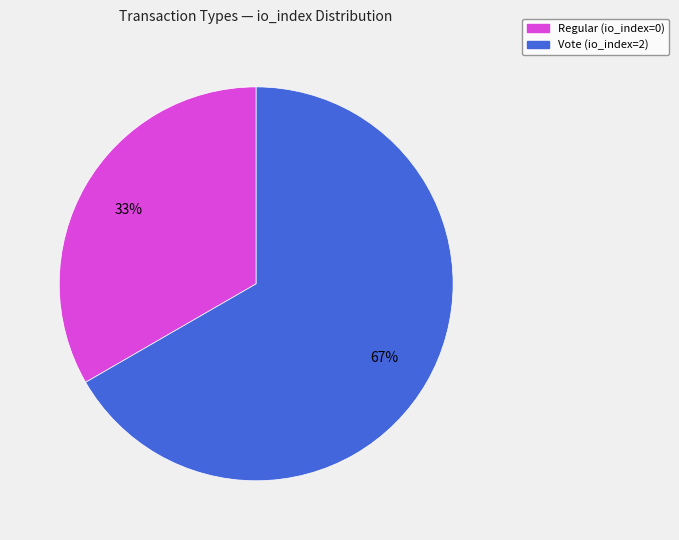

Which category accounts for the majority?

Vote